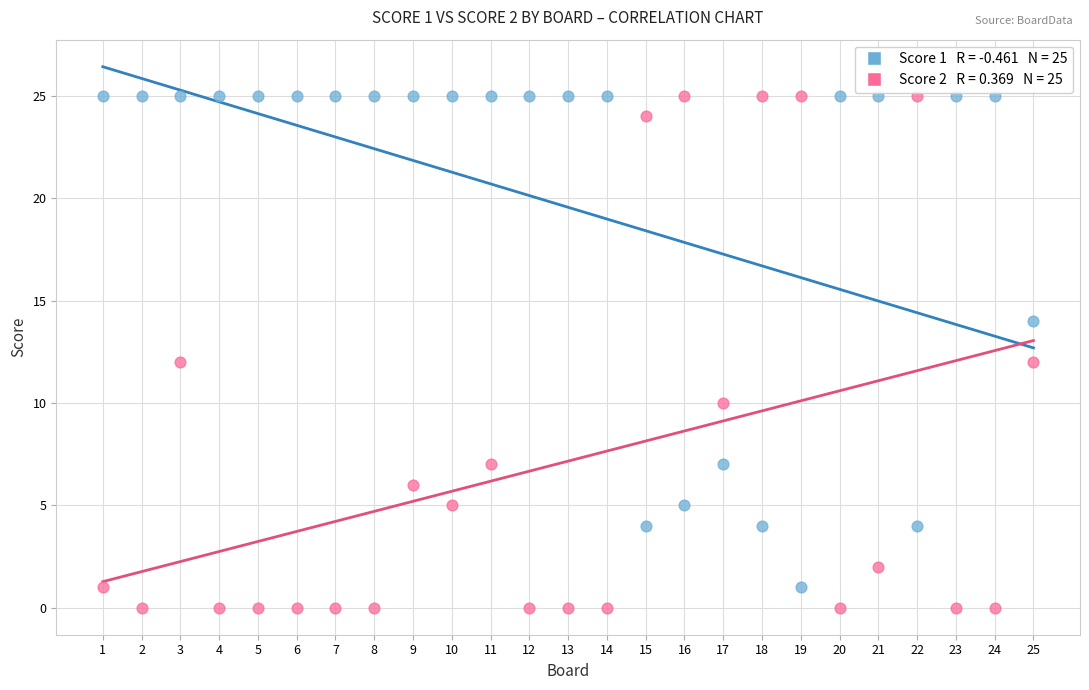

Across all data points, what is the range of X values (max minus min)?

24